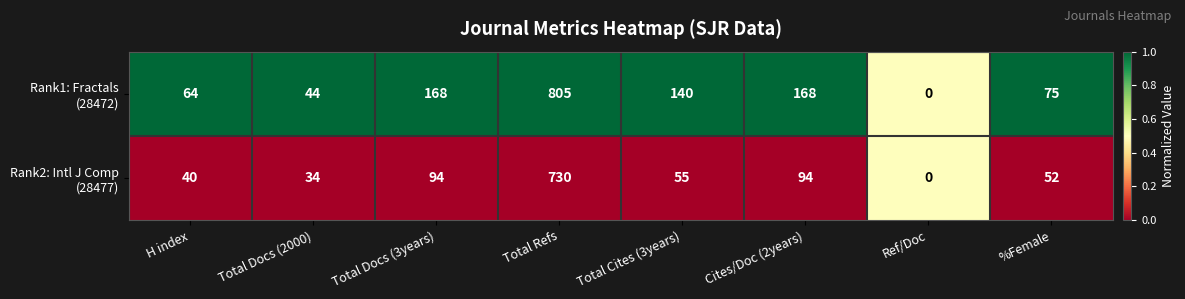

Which label corresponds to the largest value in the chart?

Total Refs